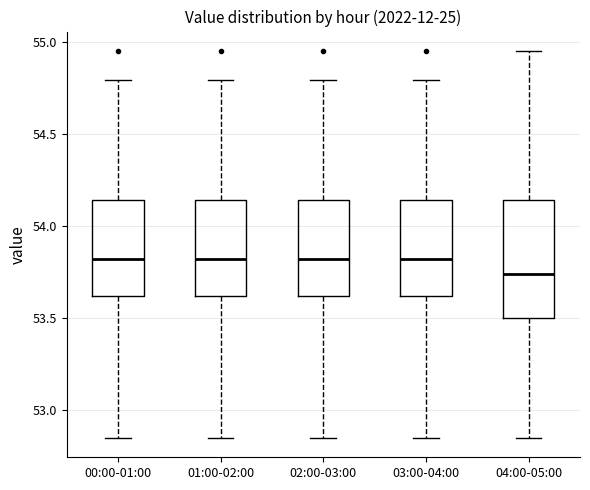

Where does the lower whisker of the box for 04:00-05:00 end on the y-axis? The values are not printed on the chart, so give them approximately, as read against the axis.

52.85